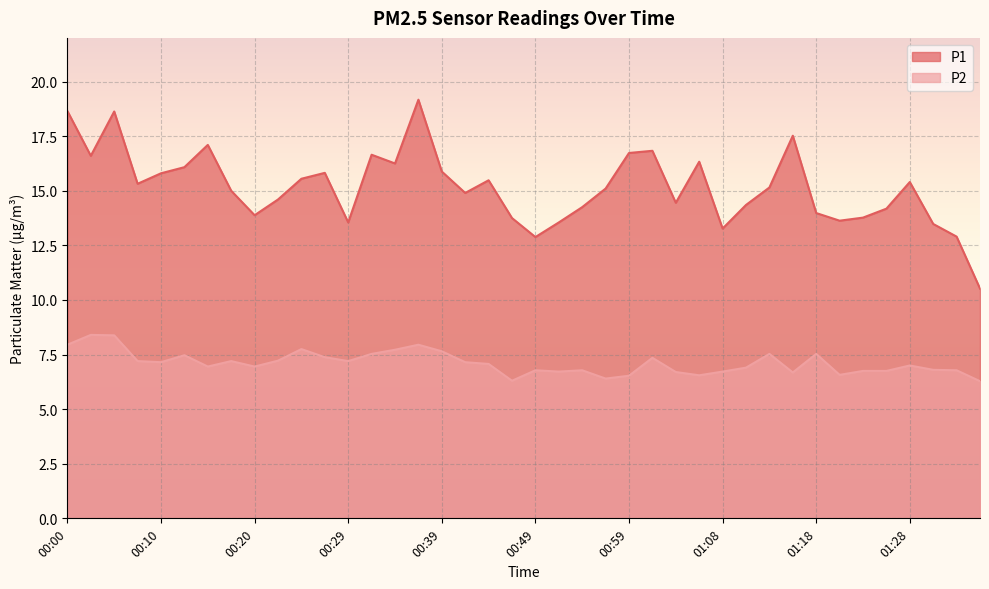

Which series has the largest range (max minus min)?

P1